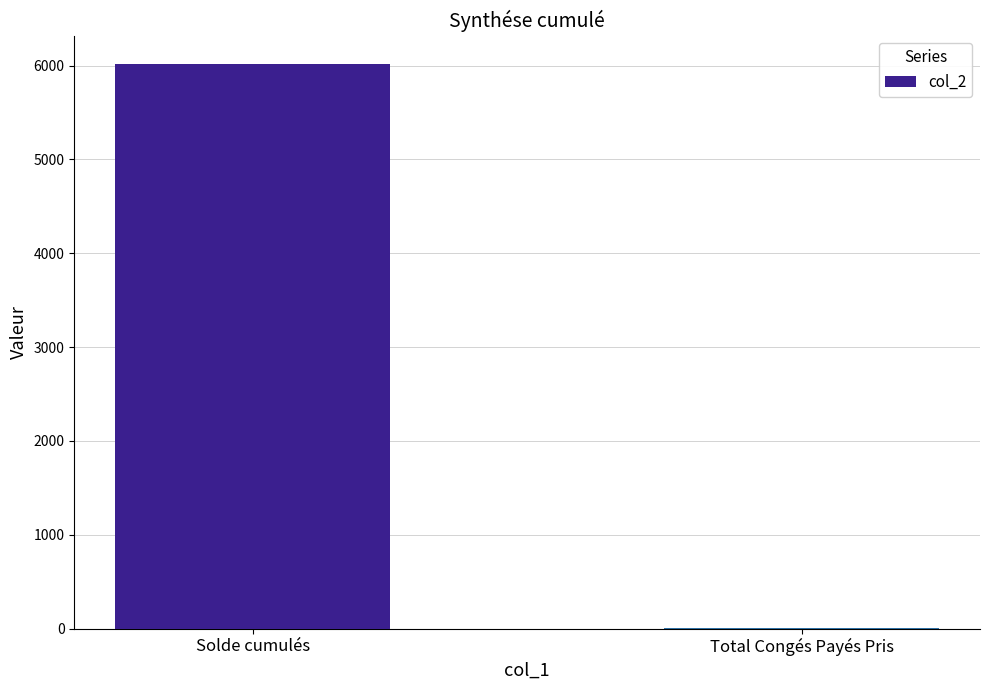

Which category has the highest value across all series?

Solde cumulés